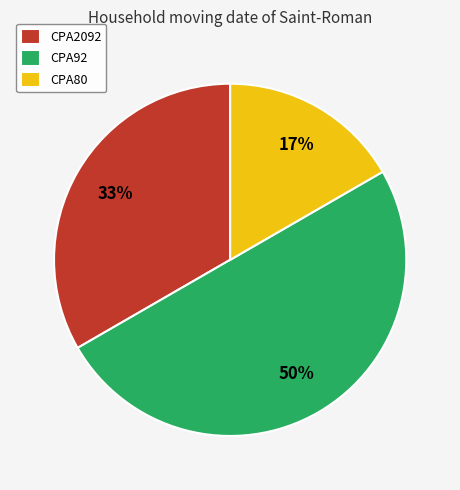

Which slice is the largest?

CPA92